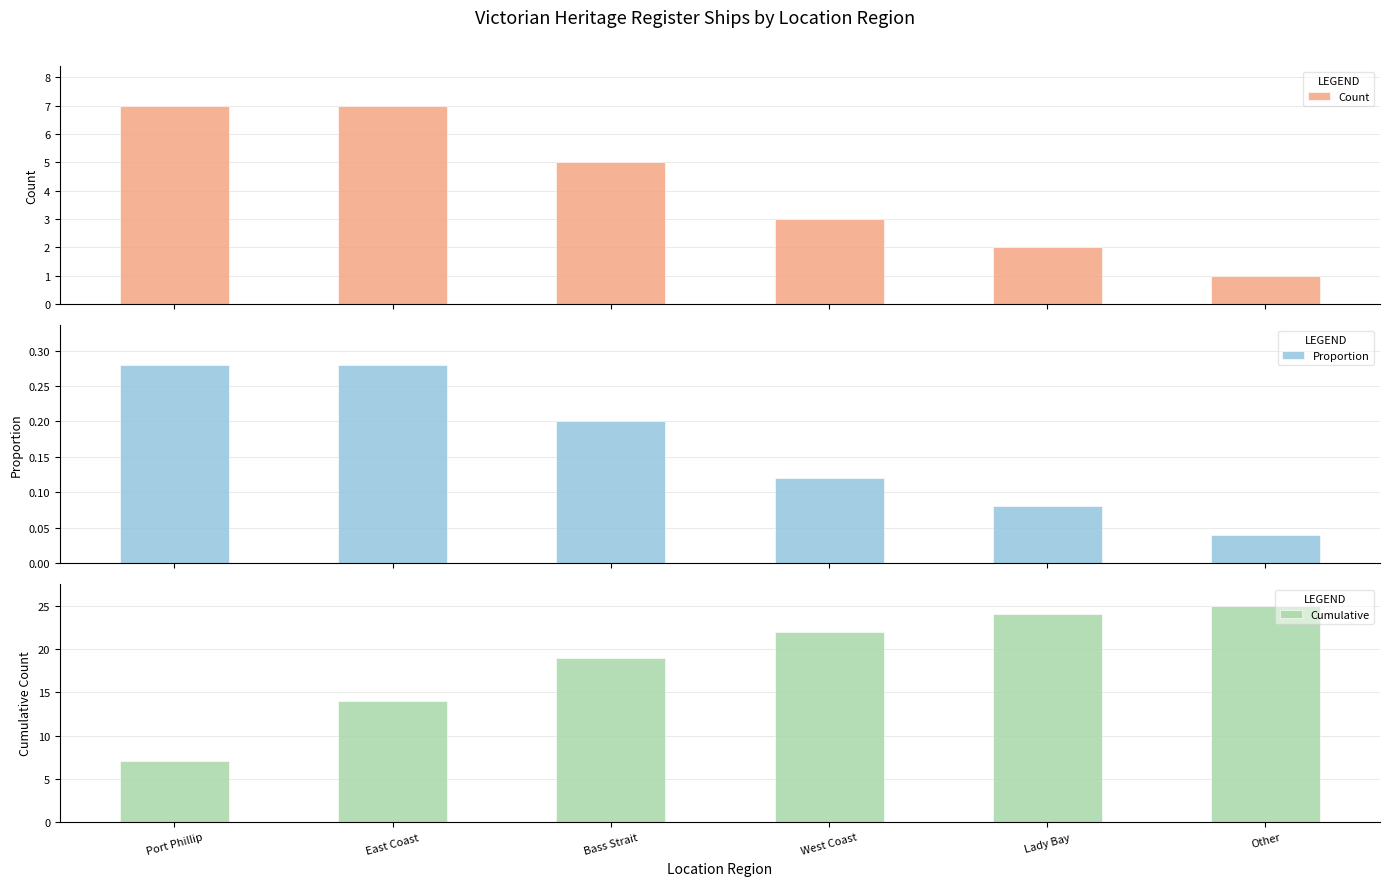

What is the difference between the highest and lowest values at Other?

25.0